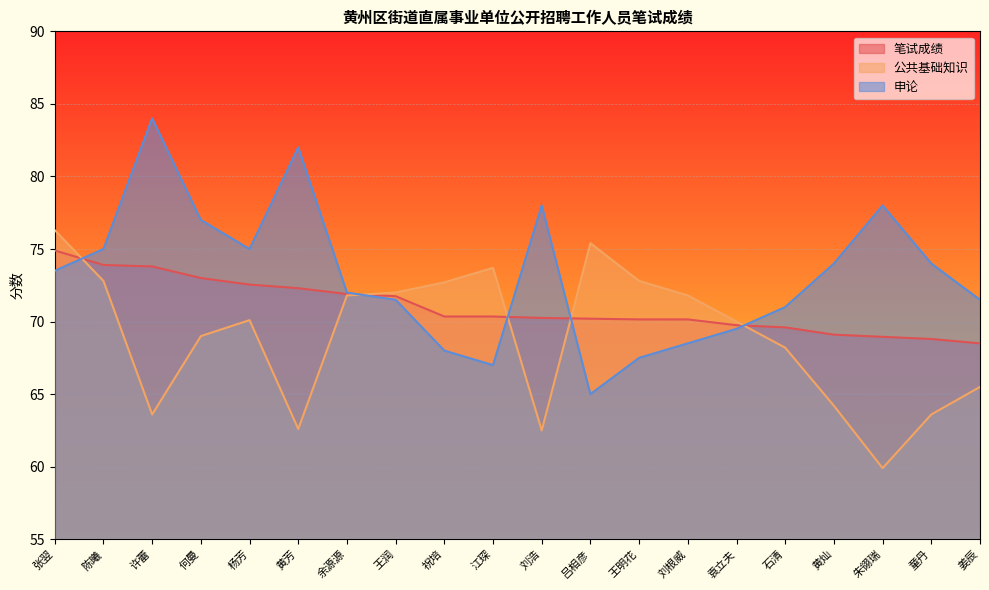

What is the label of the 14th point from the left?

刘根威